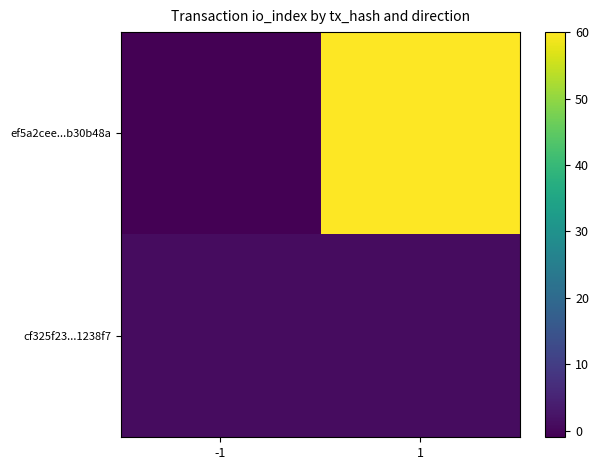

Reading left to right, transcribe all the data shown in this chart.

ef5a2cee...b30b48a: -1=-1	1=60
cf325f23...1238f7: -1=1	1=1